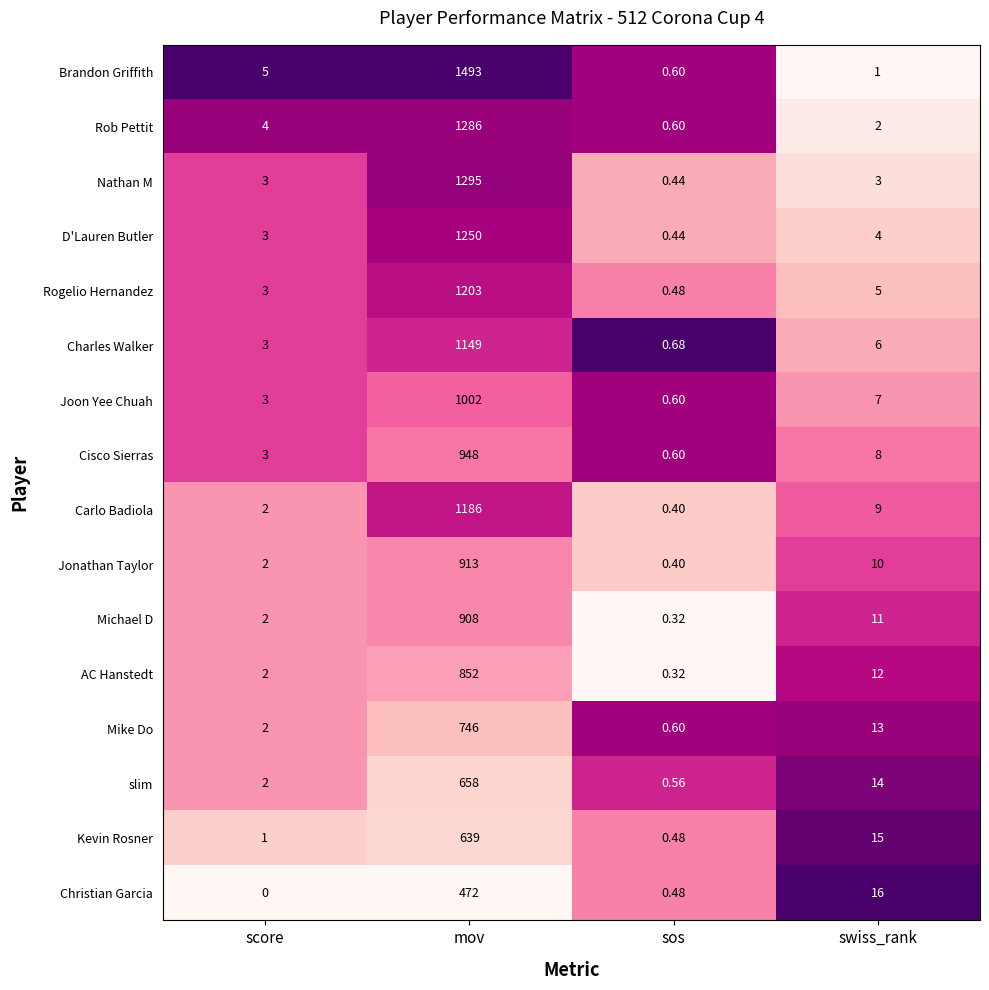

At which category does the chart reach its peak across all series?

mov